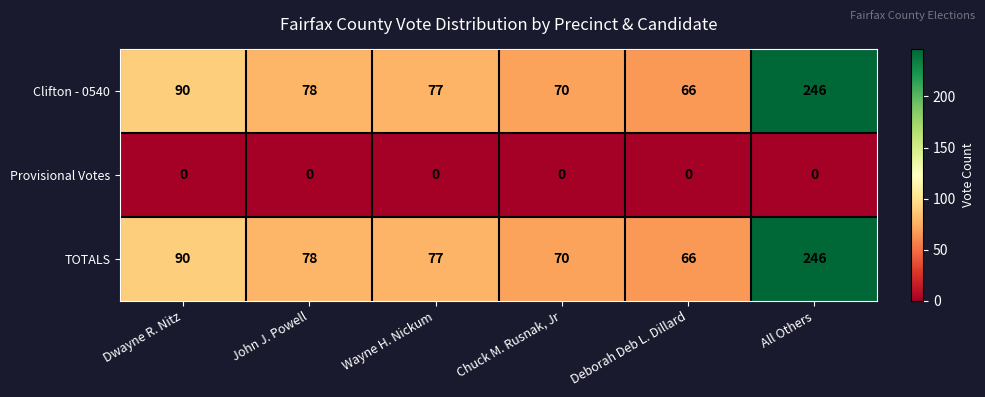

What is the spread (max minus min) of values at Dwayne R. Nitz?

90